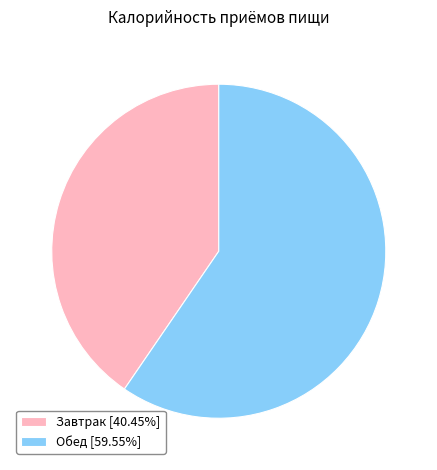

What is the ratio of the value at Завтрак [40.45%] to the value at Обед [59.55%]?

0.7